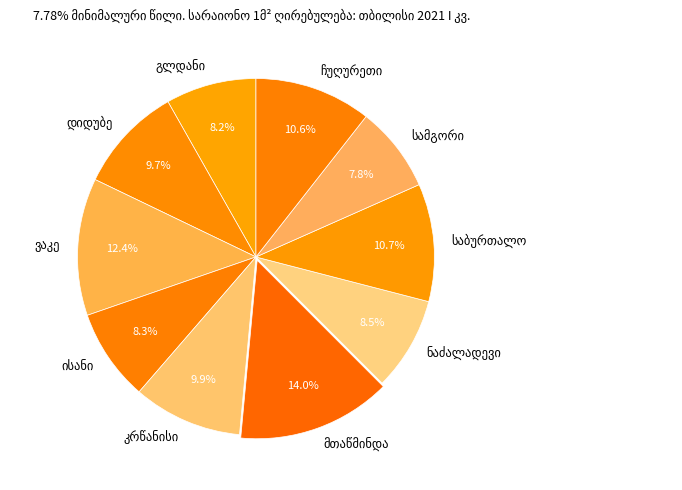

Does any single category account for the majority?

No